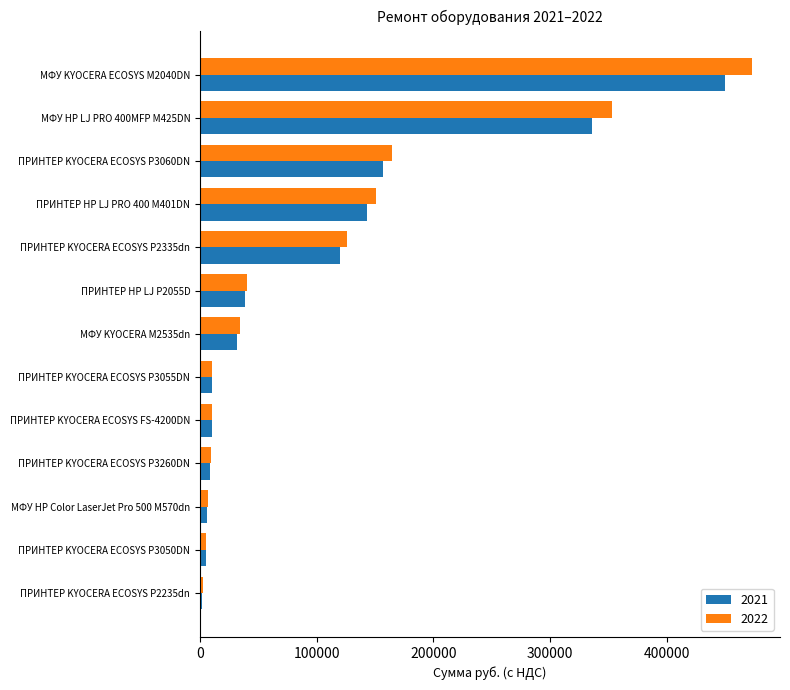

List the series in order of their peak value, highest first.

2022, 2021